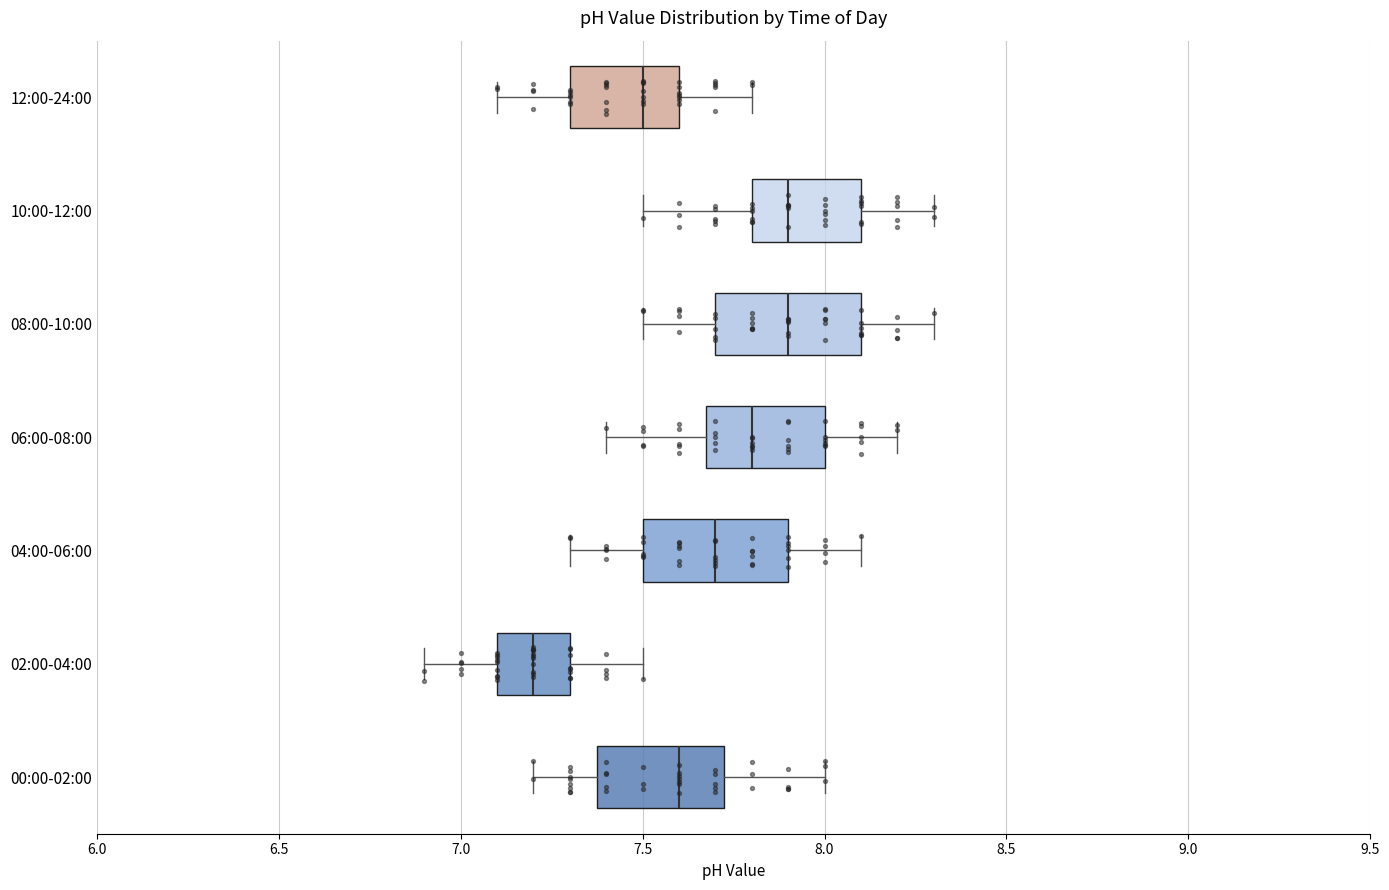

Where is the left edge of the box for 06:00-08:00 on the x-axis? The values are not printed on the chart, so give them approximately, as read against the axis.

7.70